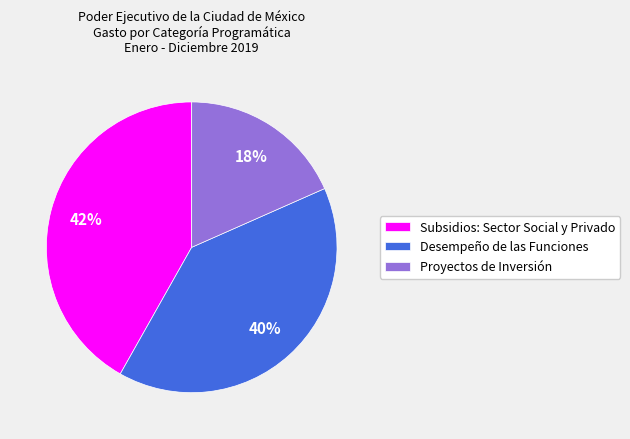

What is the ratio of the value at Desempeño de las Funciones to the value at Proyectos de Inversión?

2.2